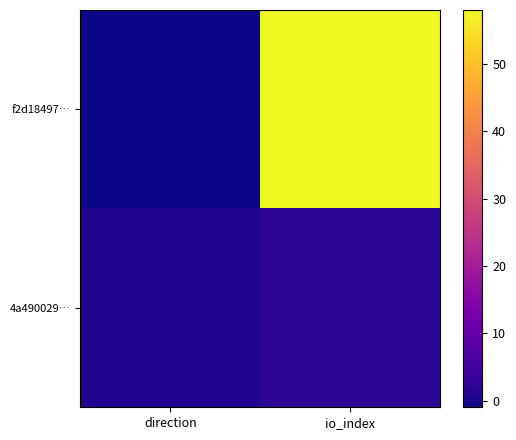

At how many categories does at least one series exceed 12?

1